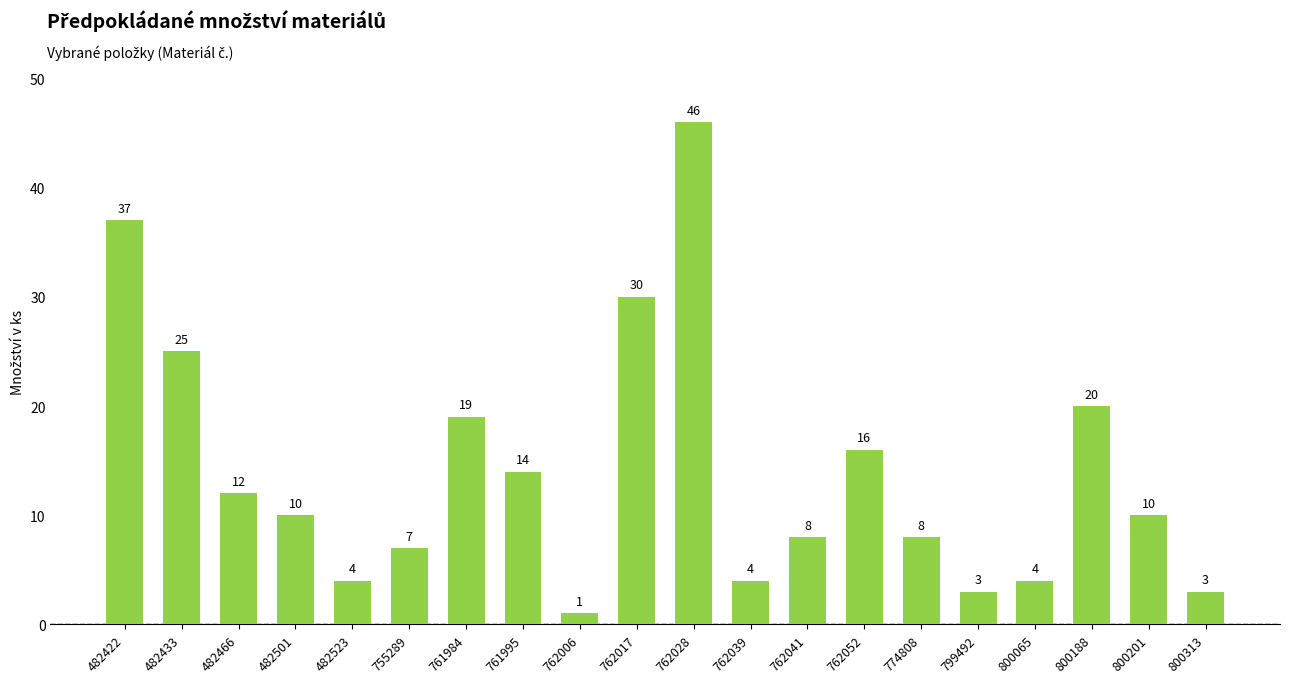

What is the approximate value at 482501?

10